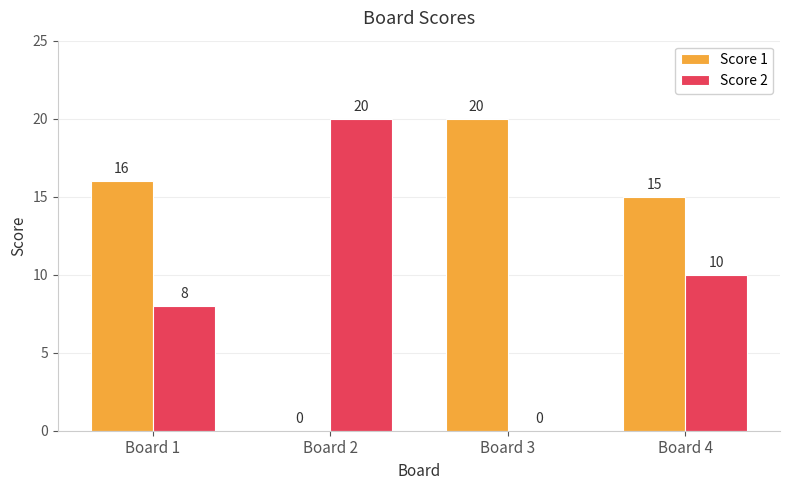

How many distinct data groups are displayed?

2